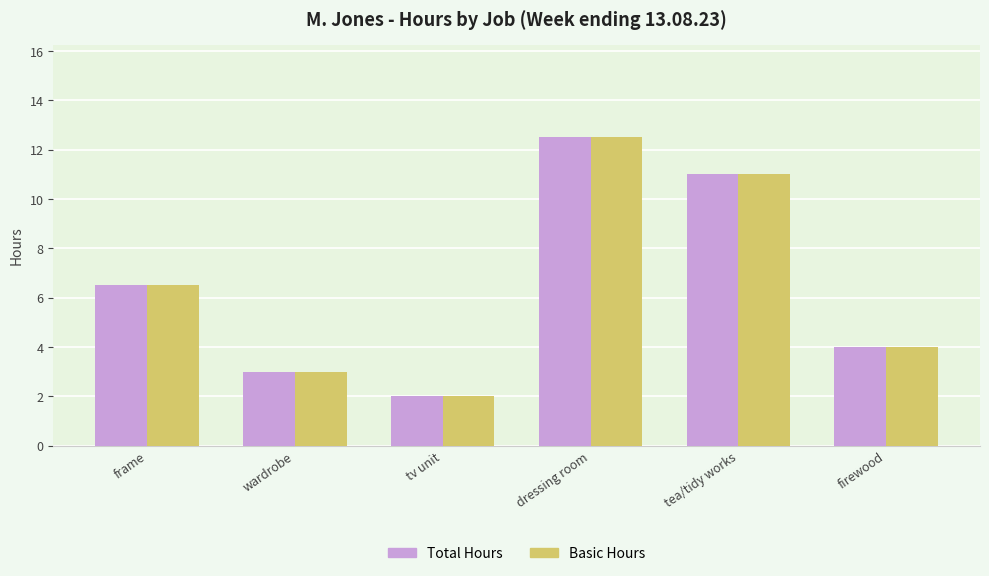

What is the value of the Total Hours bar at the 3rd from the left?

2.0